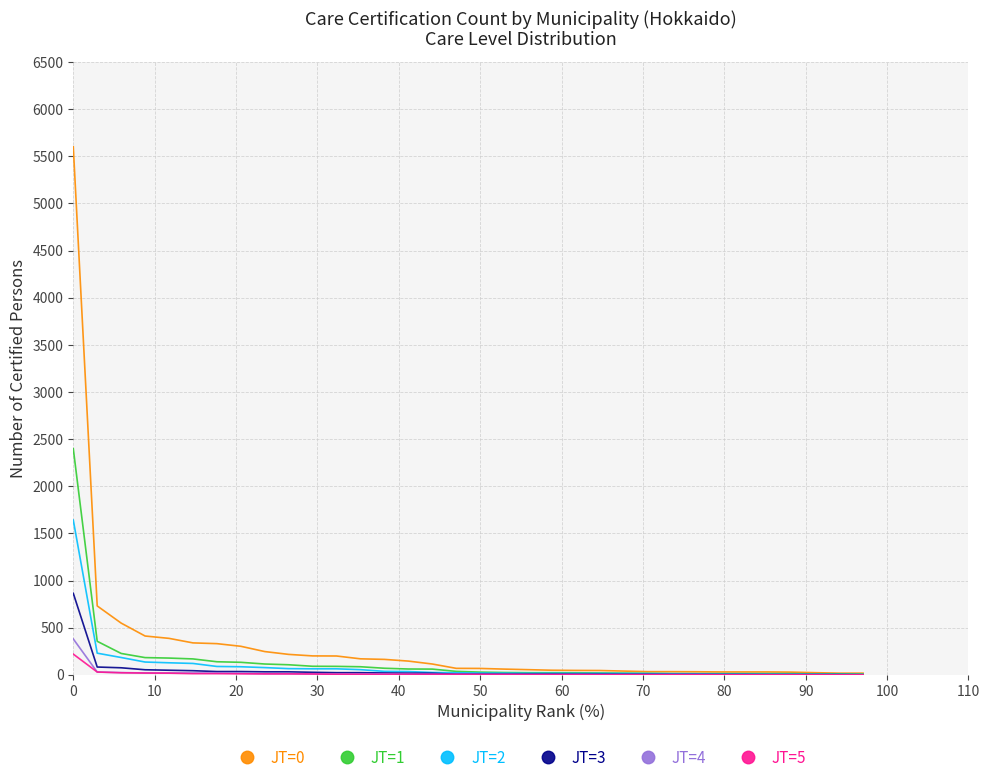

Which series has the largest range (max minus min)?

JT=0